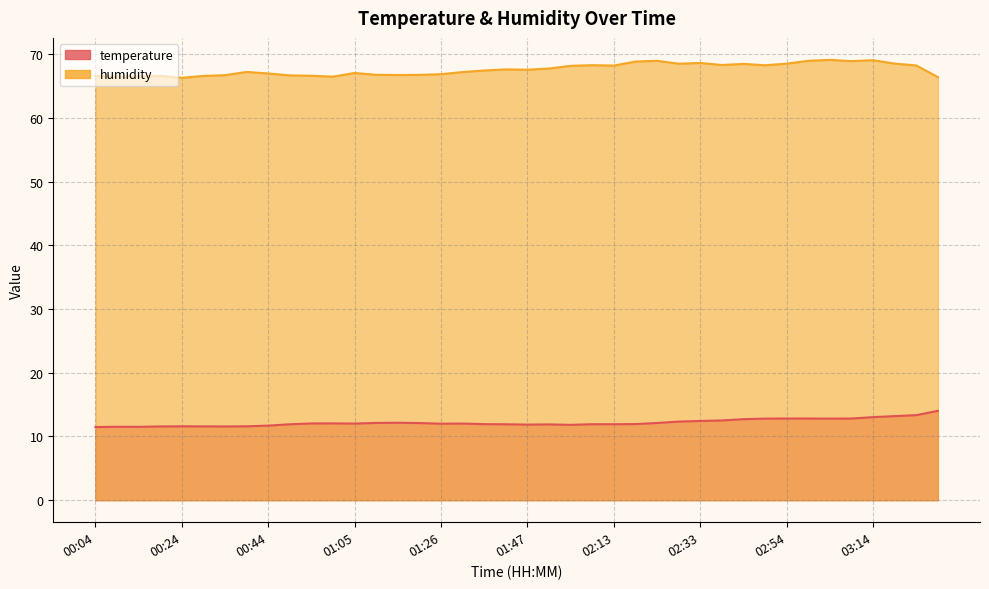

True or false: temperature has a value of 16.8 at 01:26.

False